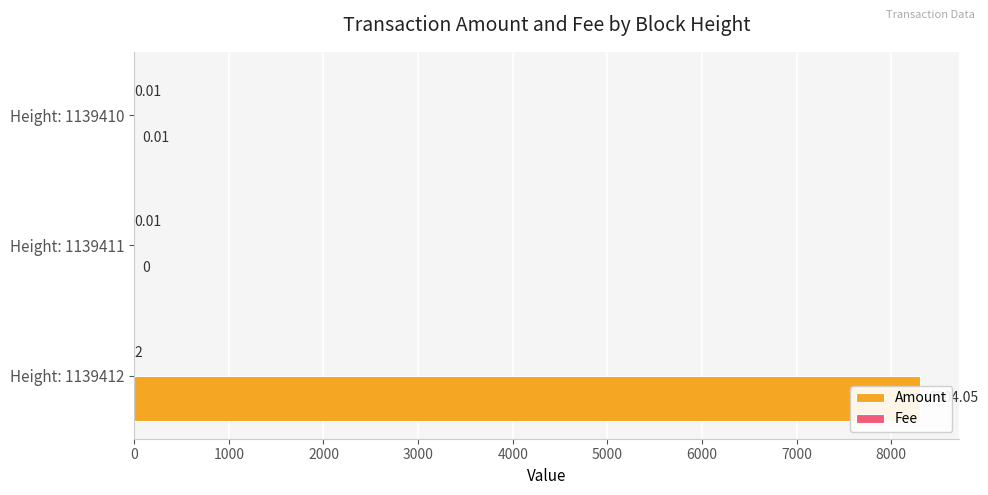

How many bars are there in total?

6